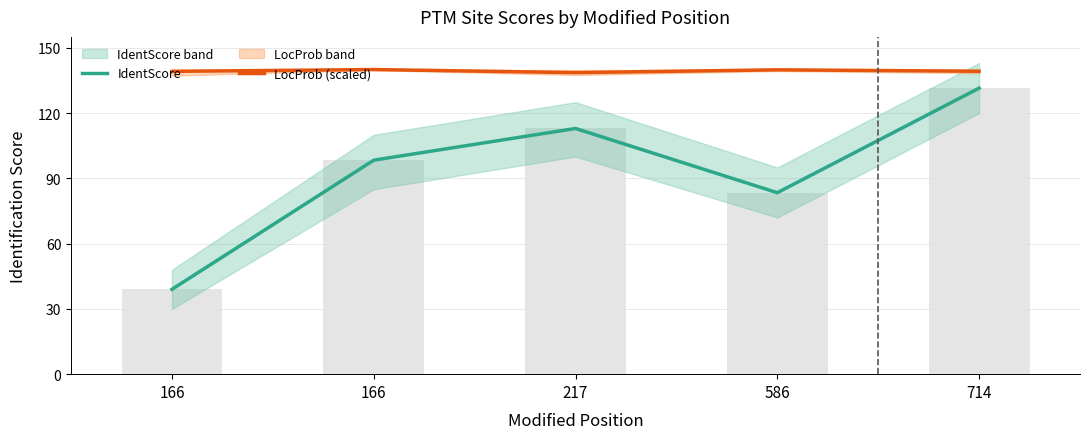

Reading left to right, what are all the values shown in this chart?

IdentScore: 166=39.0	166=98.3	217=112.9	586=83.4	714=131.4
LocProb (scaled): 166=139.2	166=140.0	217=138.6	586=139.9	714=139.2